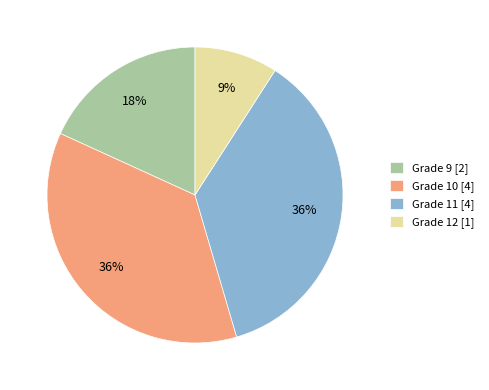

Do Grade 12 [1] and Grade 11 [4] together represent more than half of the pie?

No